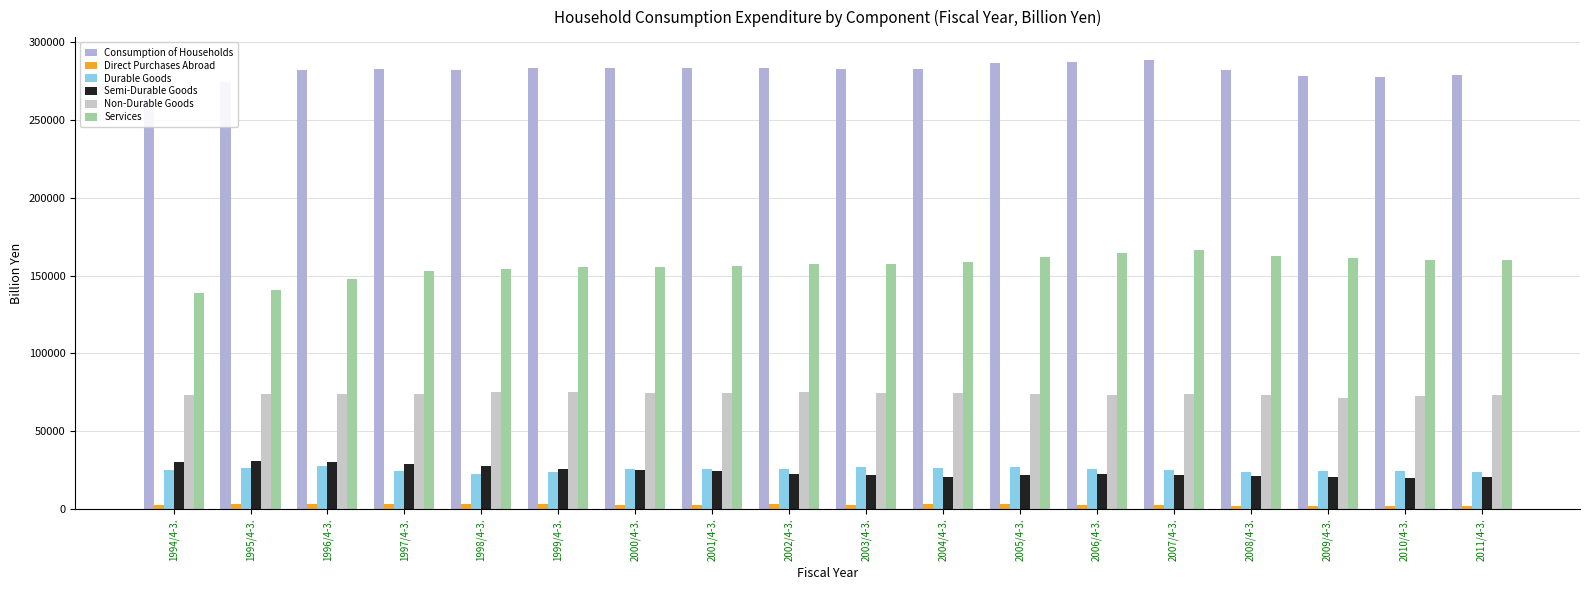

What is the label of the 15th bar from the left?

2008/4-3.